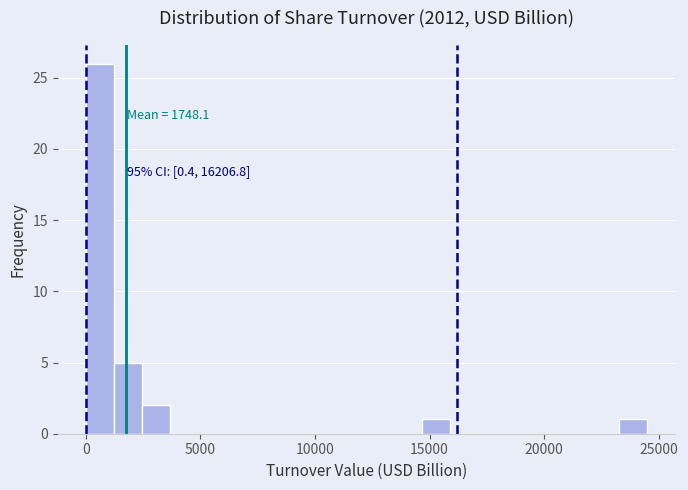

Read against the x-axis, roughly where is the centre of the tallest bar?

500